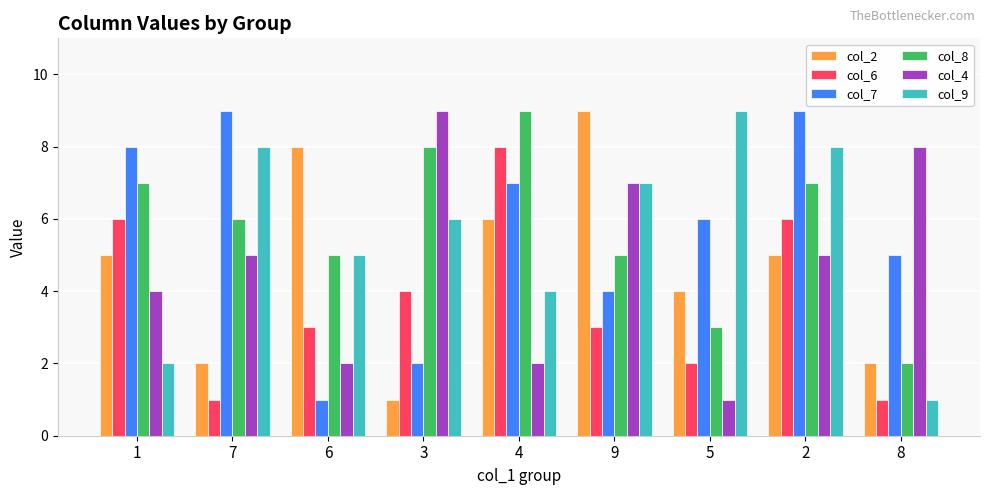

What is the label of the 2nd bar from the right?

2